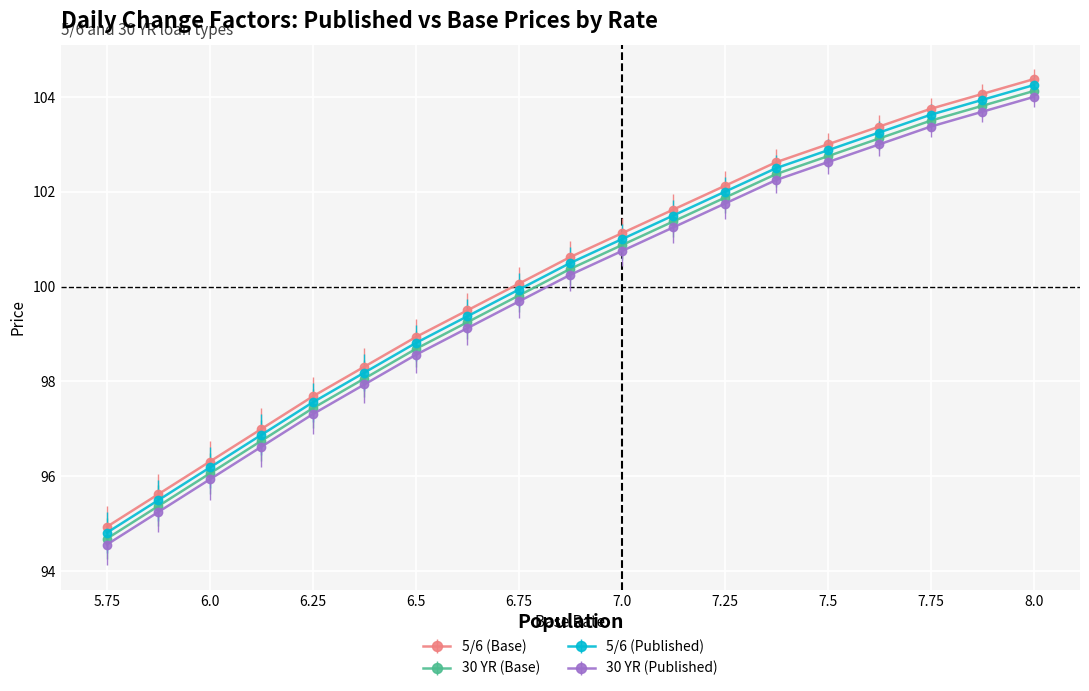

True or false: 5/6 (Published) and 30 YR (Base) cross at least once.

False